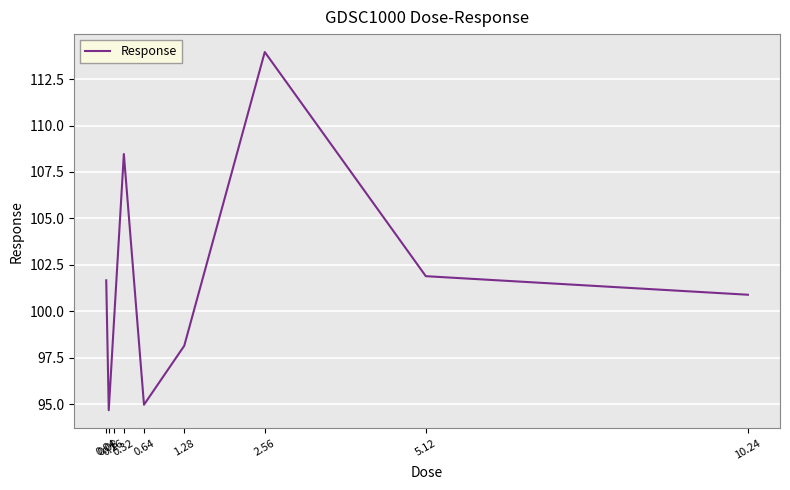

What is the minimum value shown in the chart?

94.7